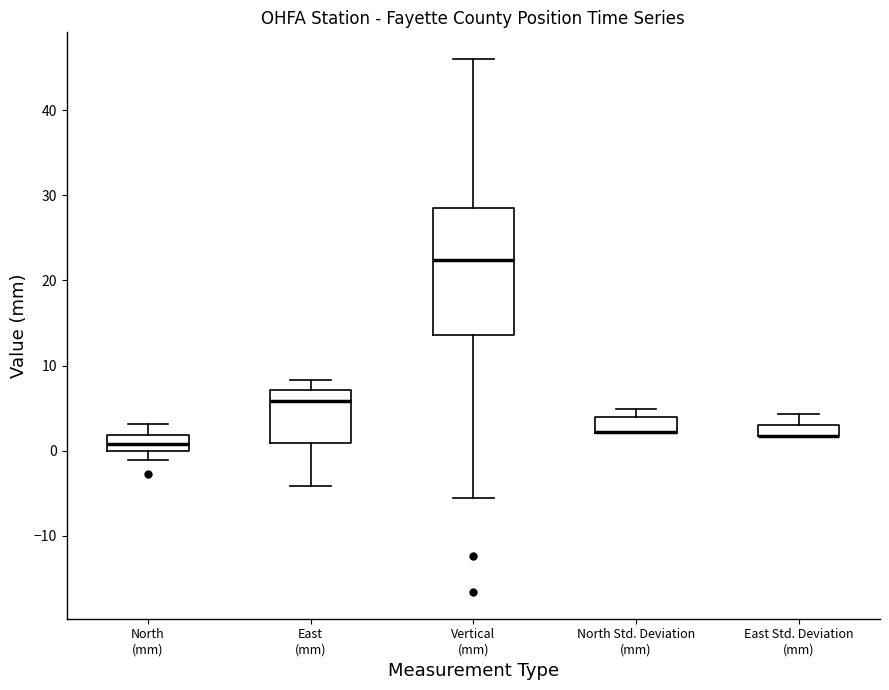

Which box is the tallest, from its lower edge to its upper edge?

Vertical (mm)